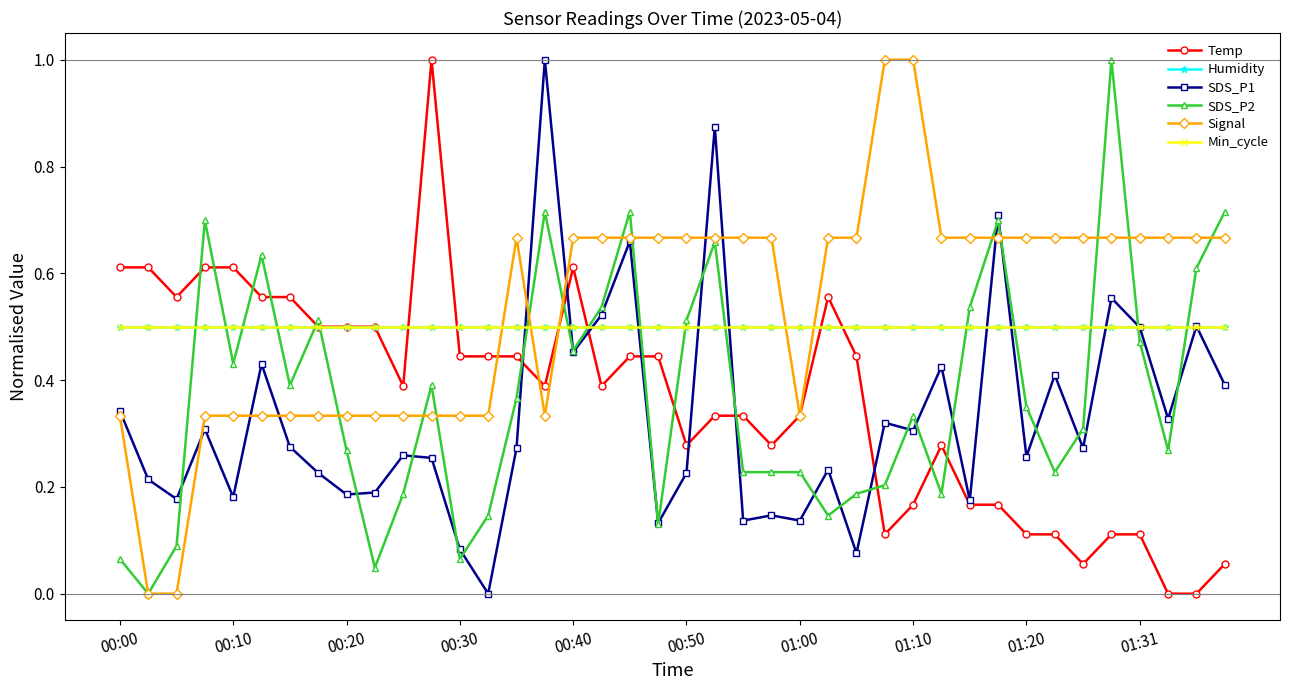

Where do SDS_P1 and Temp first cross each other?

14 and 15